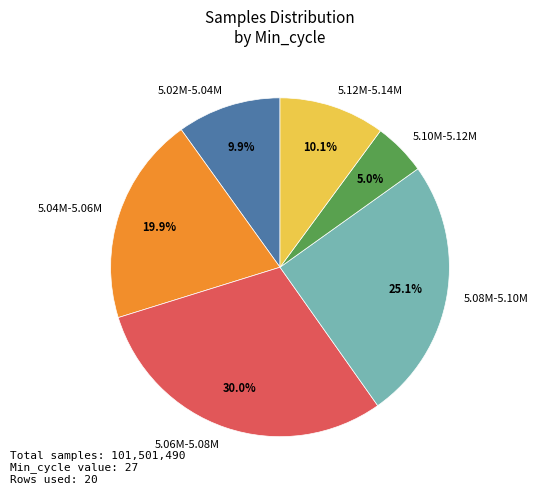

How many segments does this pie chart have?

6